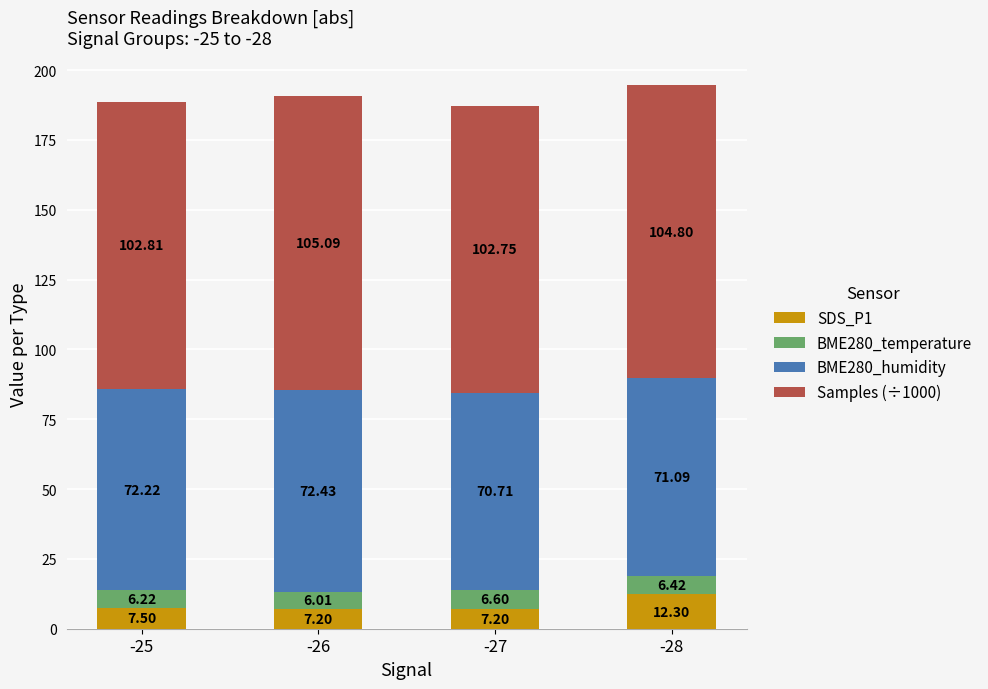

At which category is the sum across all series the highest?

-28